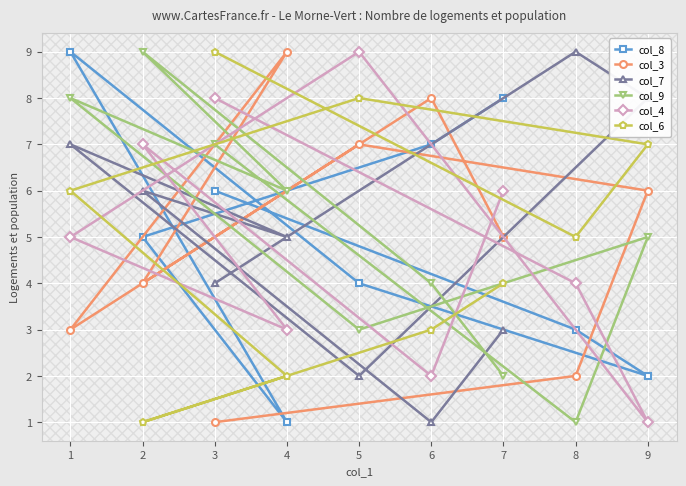

Reading left to right, transcribe all the data shown in this chart.

col_8: 1=9	2=5	3=6	4=1	5=4	6=7	7=8	8=3	9=2
col_3: 1=3	2=4	3=1	4=9	5=7	6=8	7=5	8=2	9=6
col_7: 1=7	2=6	3=4	4=5	5=2	6=1	7=3	8=9	9=8
col_9: 1=8	2=9	3=7	4=6	5=3	6=4	7=2	8=1	9=5
col_4: 1=5	2=7	3=8	4=3	5=9	6=2	7=6	8=4	9=1
col_6: 1=6	2=1	3=9	4=2	5=8	6=3	7=4	8=5	9=7